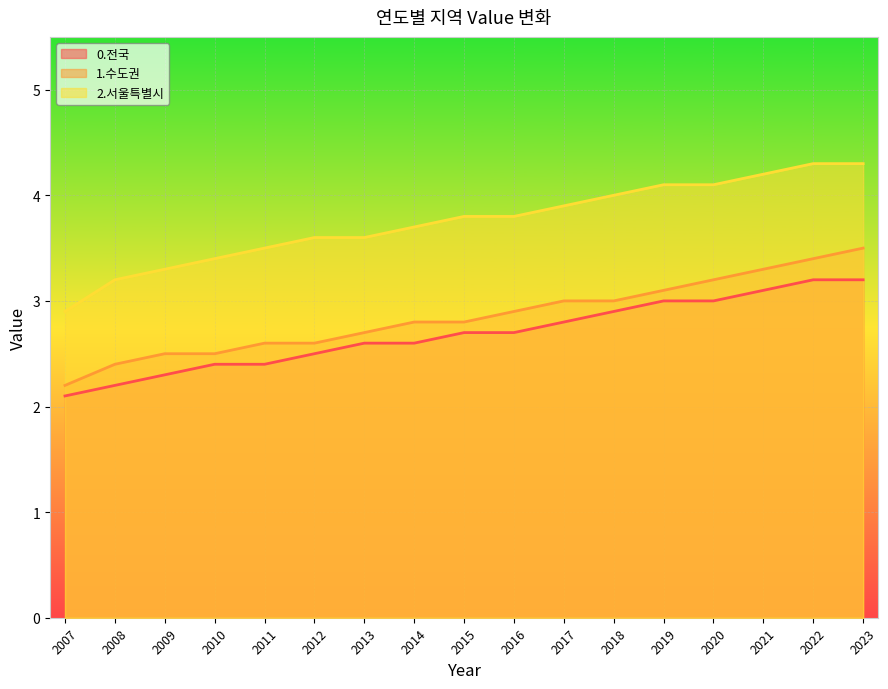

True or false: 1.수도권 and 2.서울특별시 intersect in this chart.

False